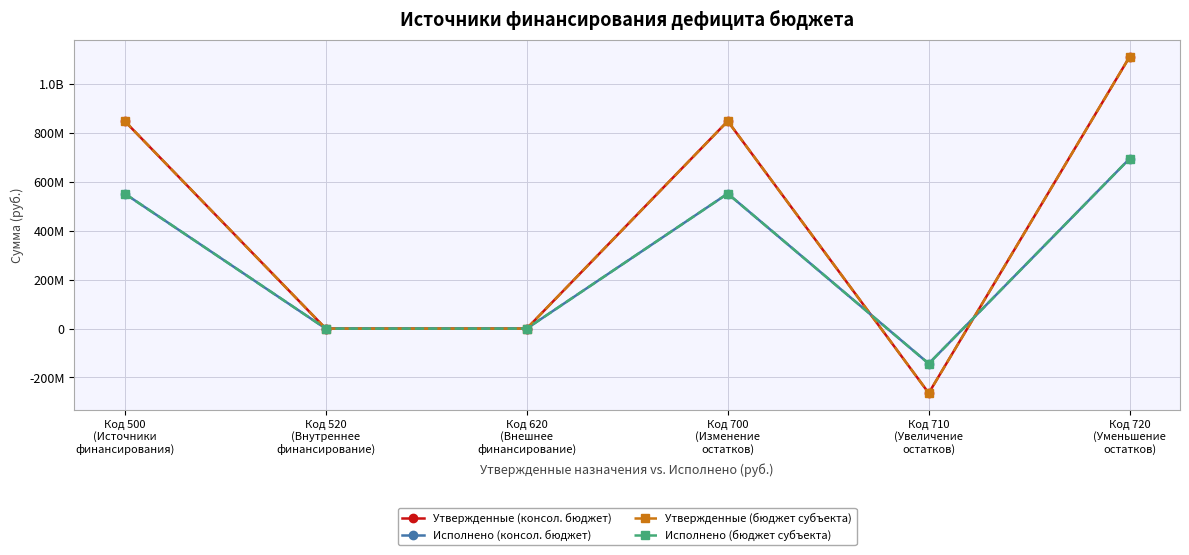

How many intersections are there between Утвержденные (бюджет субъекта) and Исполнено (консол. бюджет)?

2